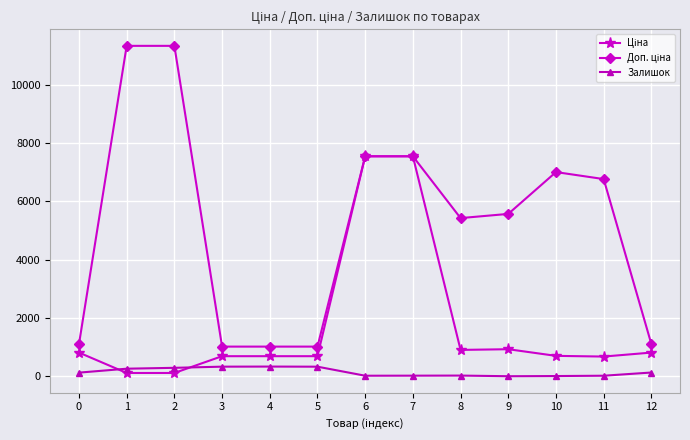

What is the greatest value displayed?

11334.0